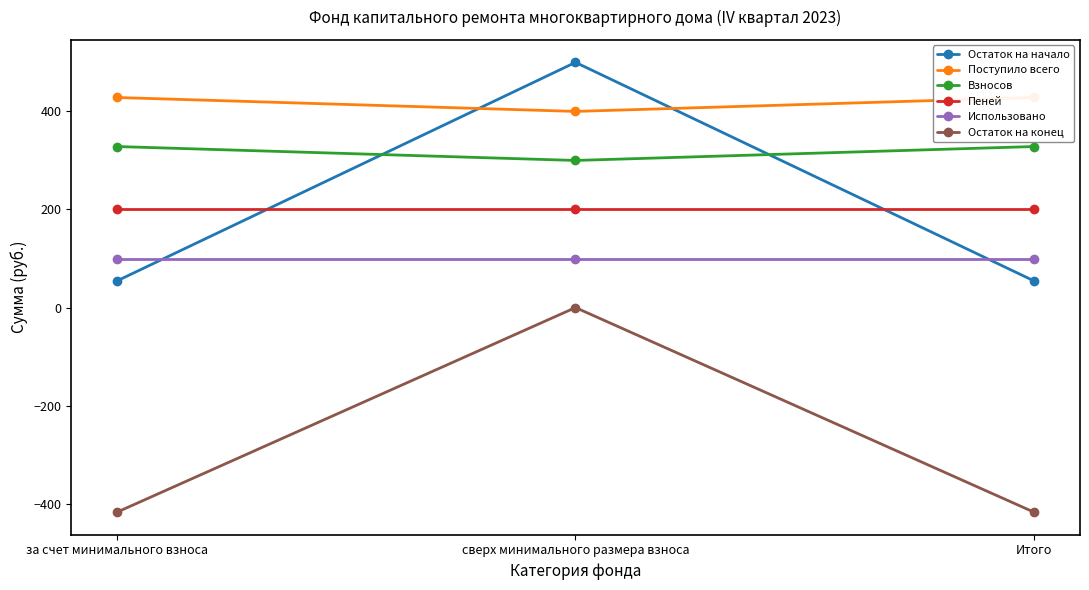

The value of Остаток на начало at сверх минимального размера взноса is 288.3. True or false?

False